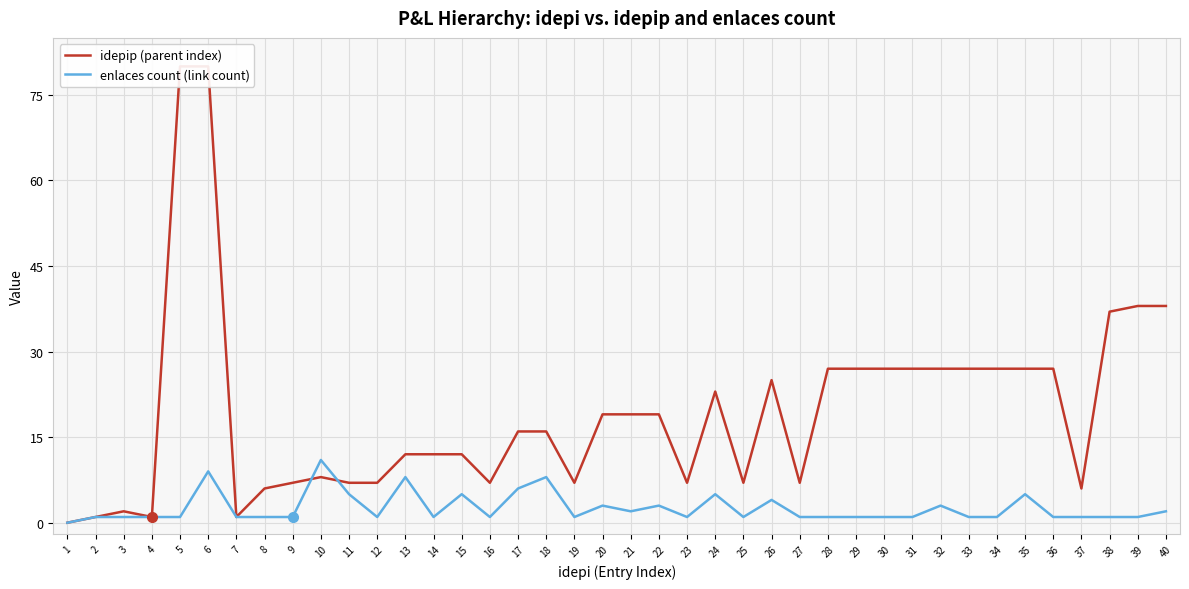

Where is idepip (parent index) nearest to the value 40?

39